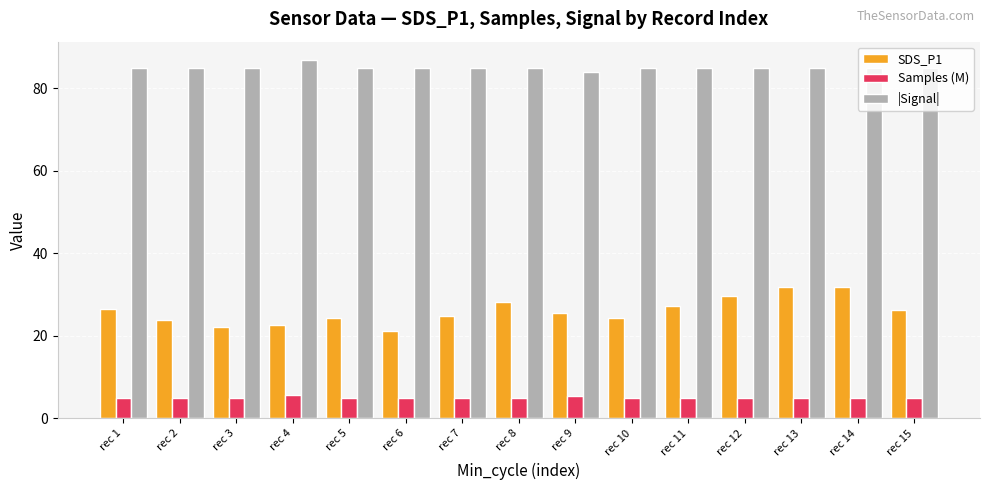

At rec 12, list the series in order from smallest to largest.

Samples (M), SDS_P1, |Signal|